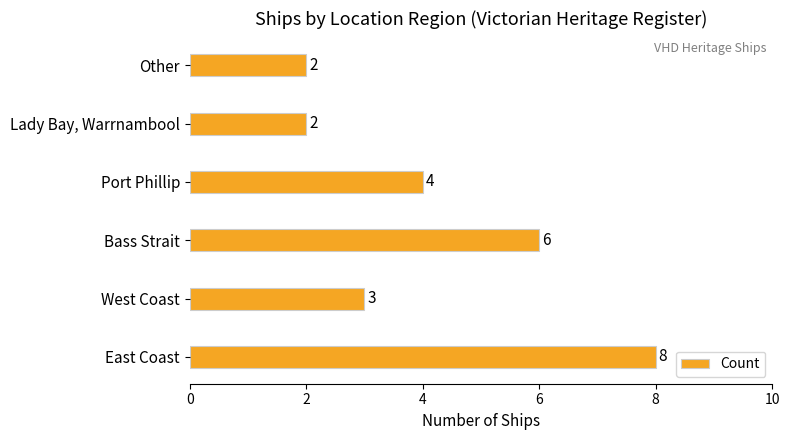

What is the minimum value shown in the chart?

2